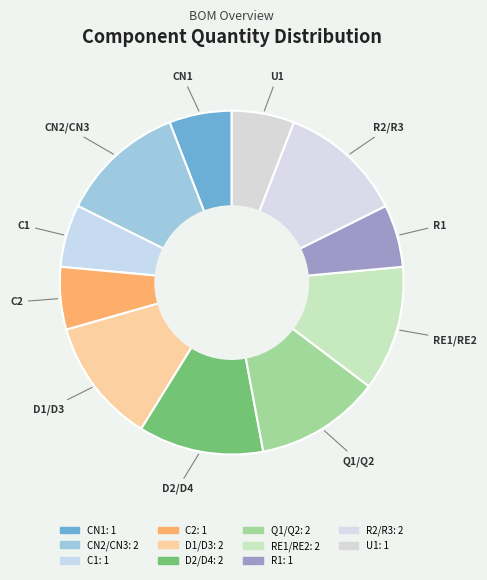

Is it true that U1 is 1% of the pie?

False